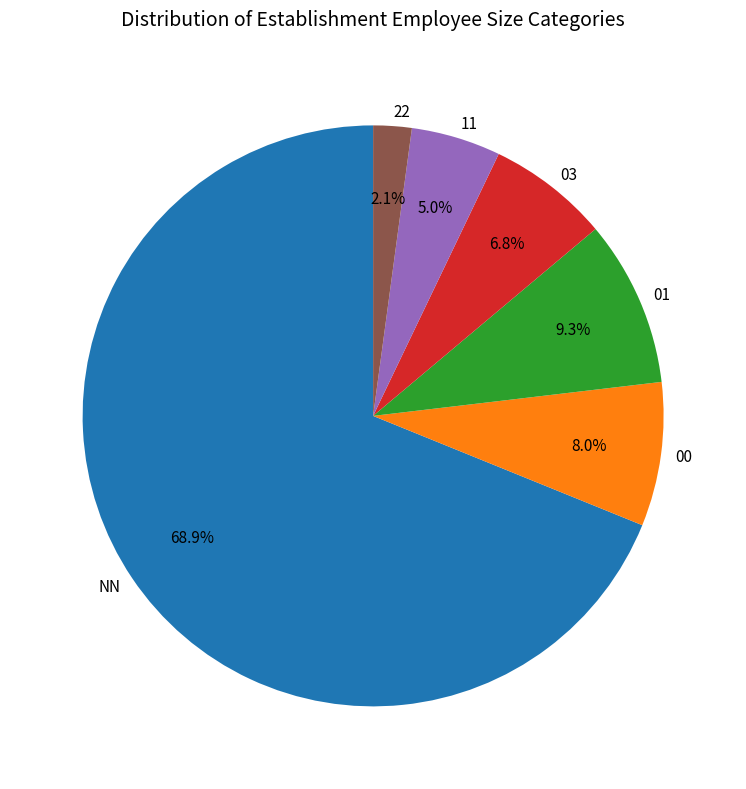

What percentage do 22 and 11 together represent?

7.1%